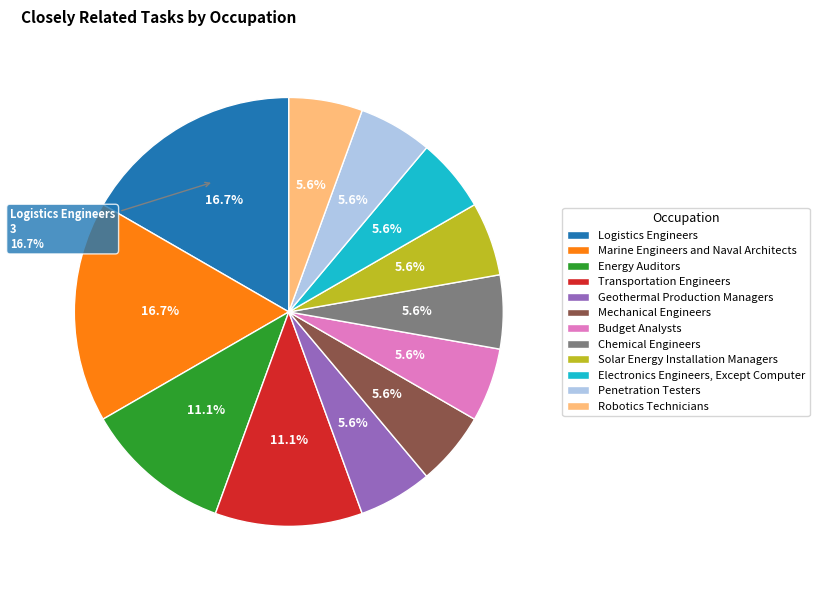

To the nearest percent, what is the average slice percentage?

8%